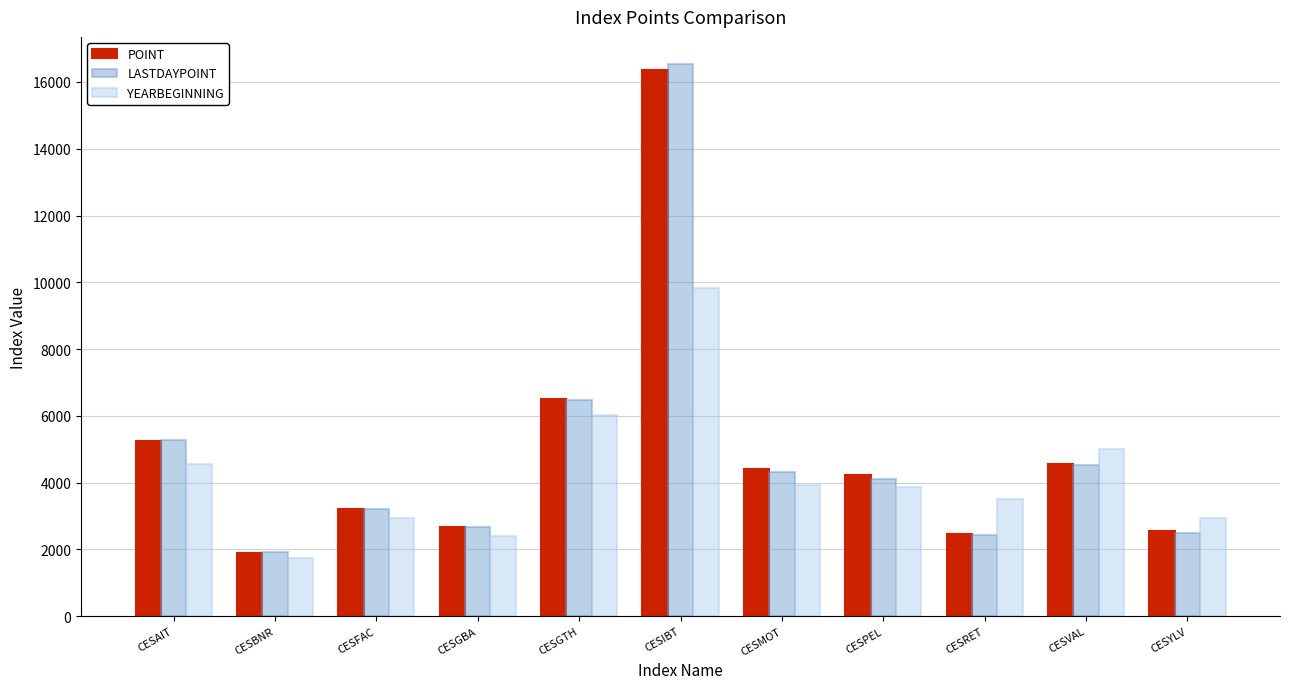

The YEARBEGINNING series shows 9816.7 at CESIBT. True or false?

True